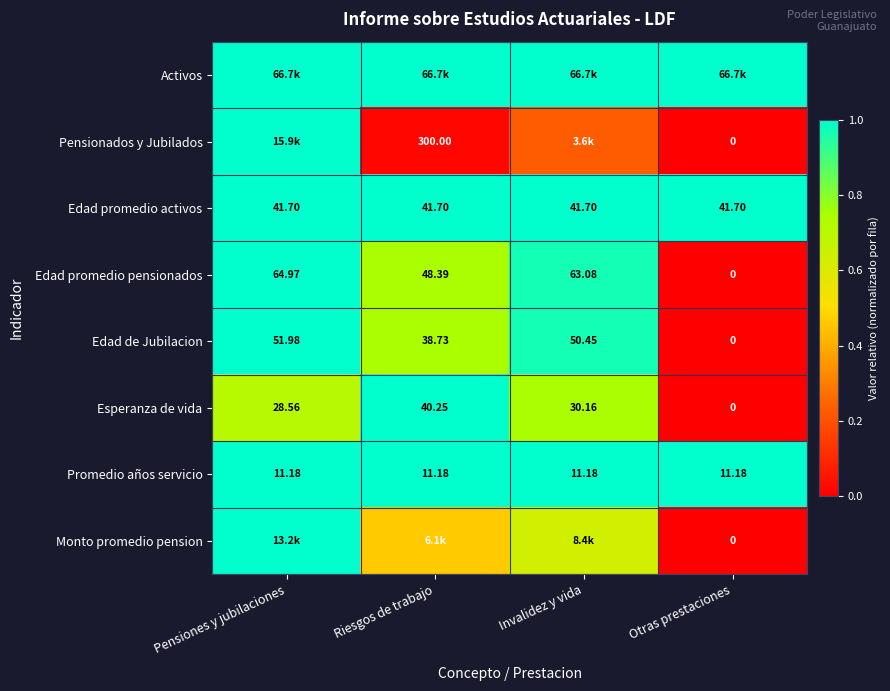

How many series are shown in this chart?

8